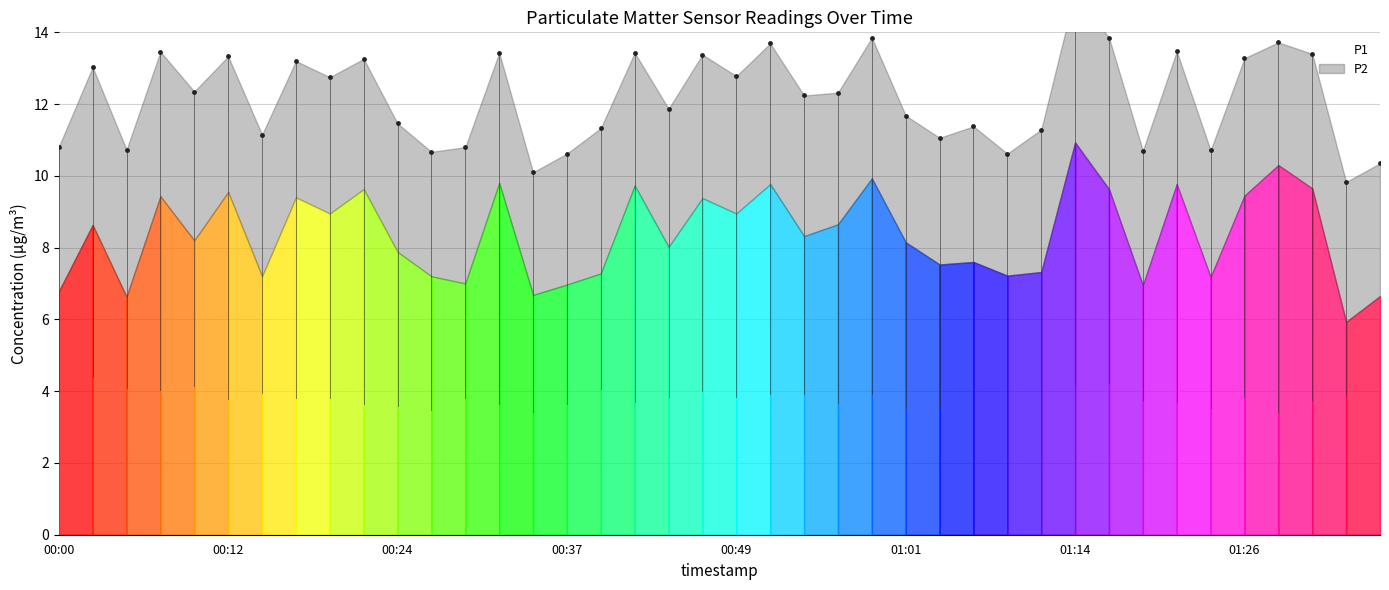

What is the change in value from 00:49 to 01:19?

-2.1